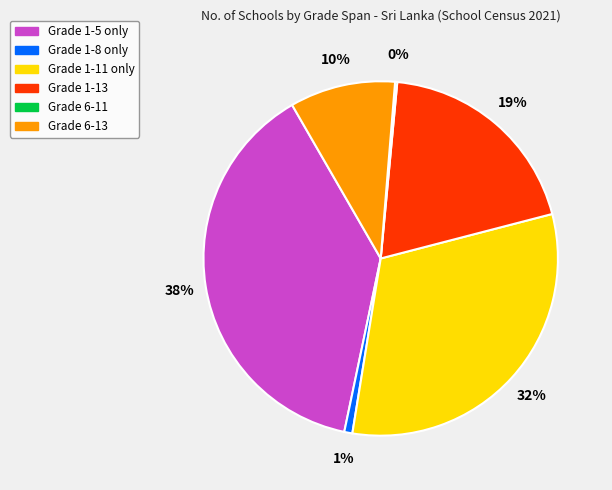

True or false: Grade 1-13 accounts for 19% of the total.

True